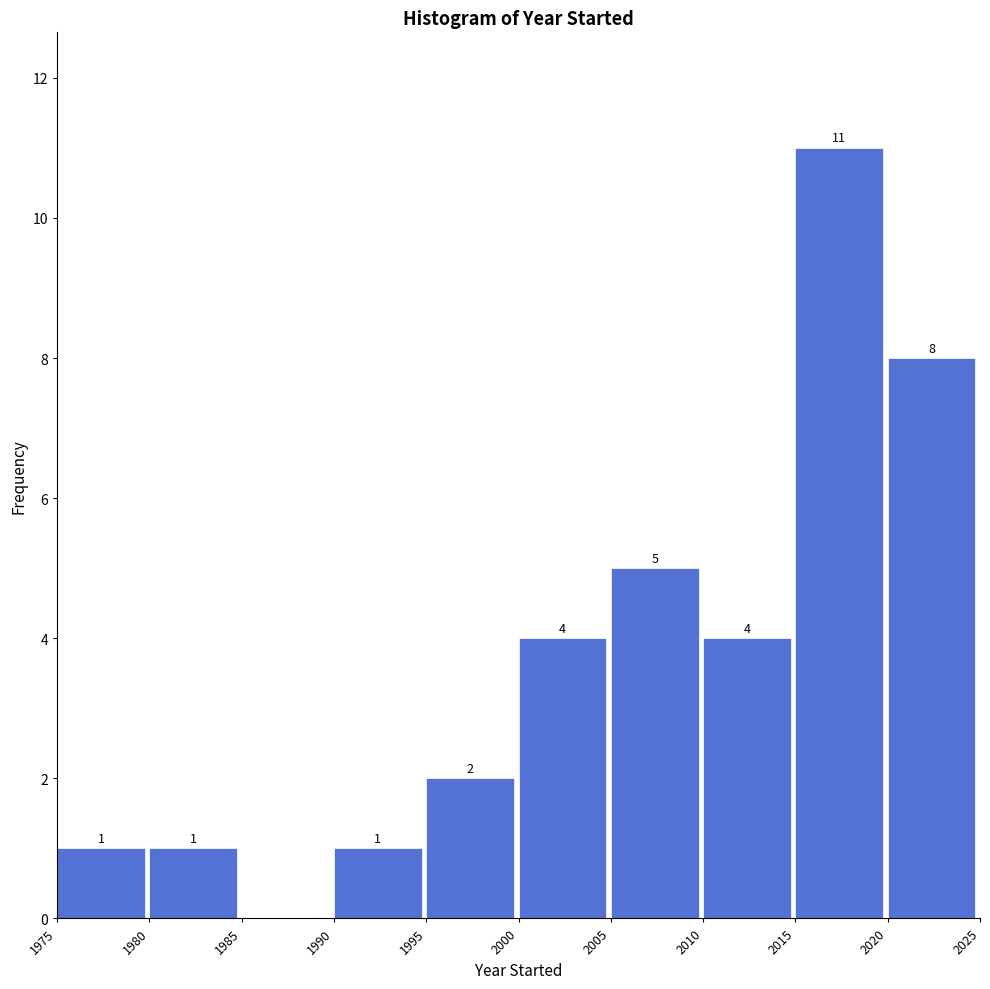

Which range on the x-axis has the tallest bar?

2015 to 2020